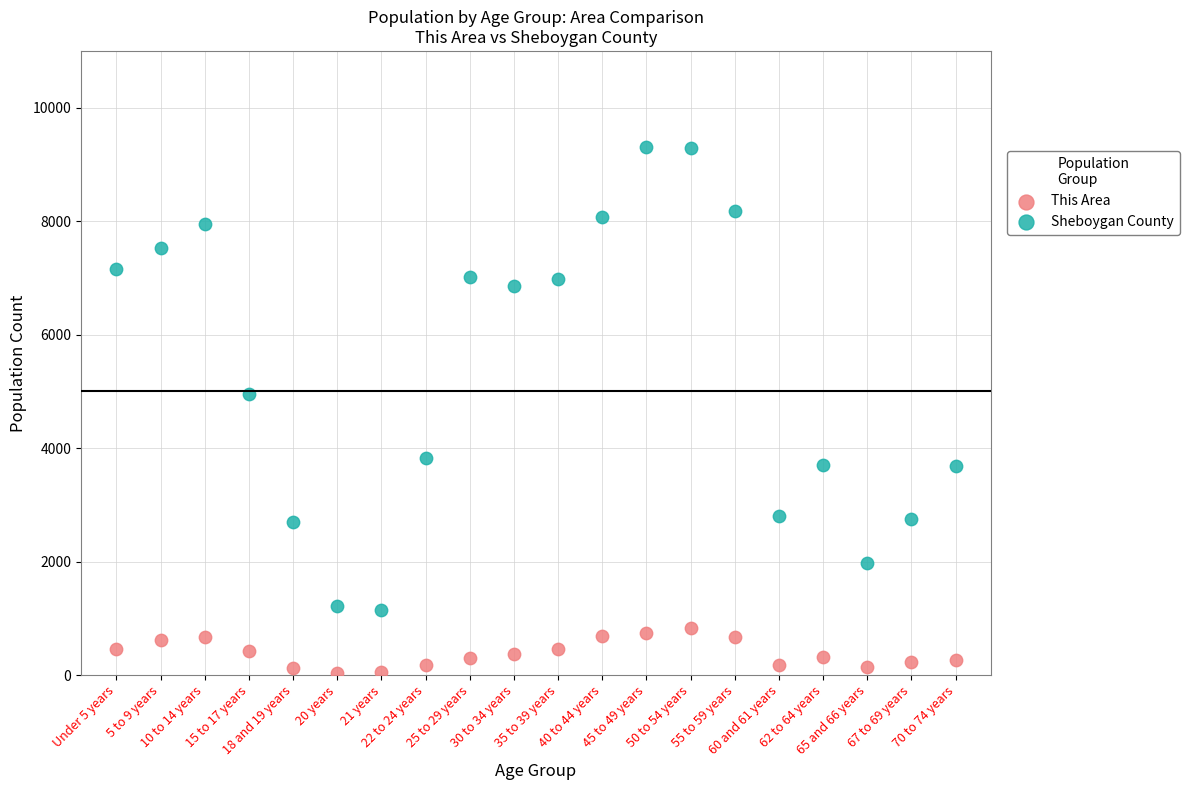

Which series contains the lowest Y value?

This Area